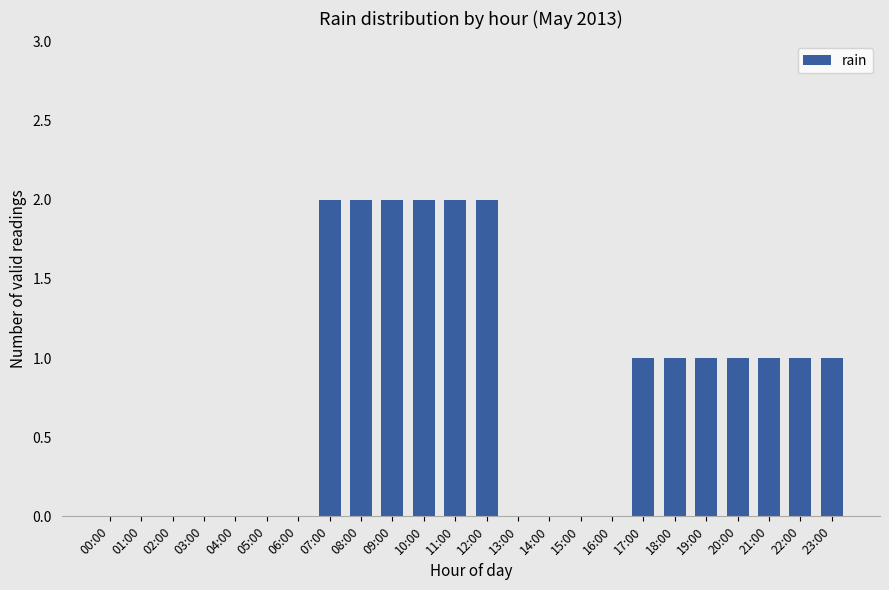

True or false: the data shows 2 at 12:00.

True